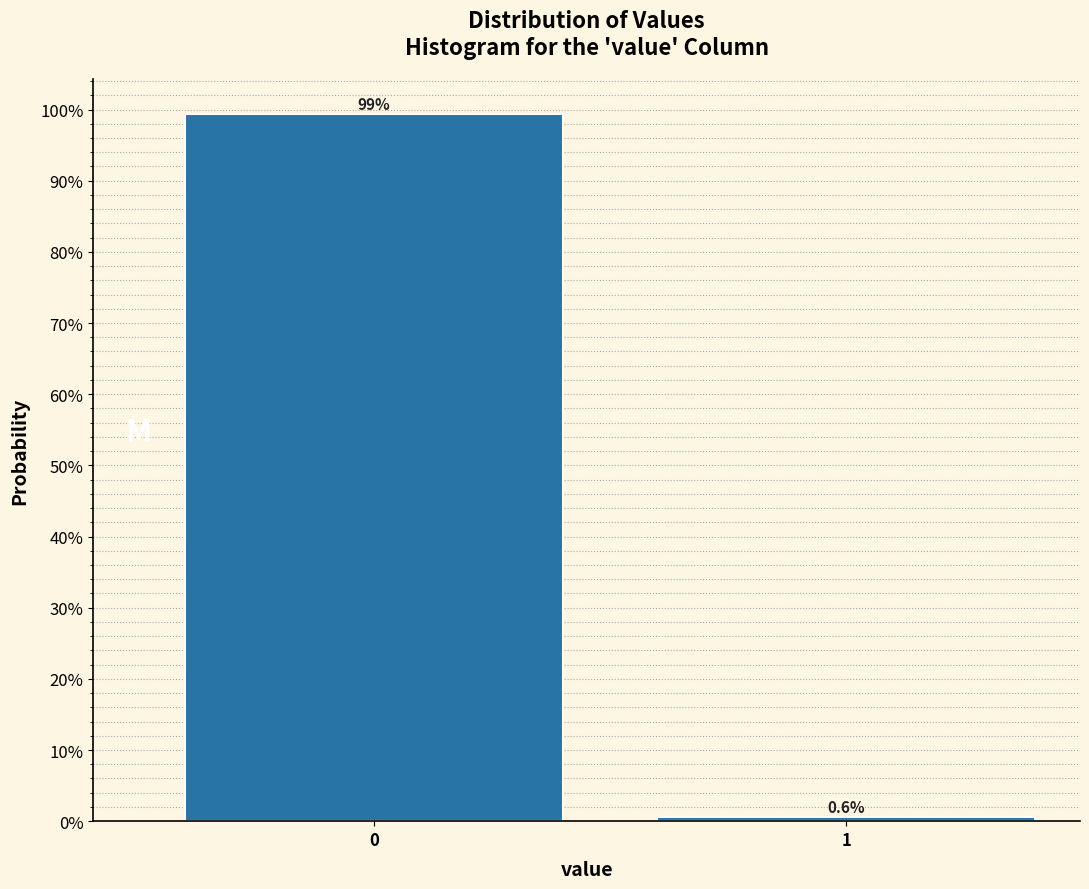

Reading left to right, list all the values displayed in this chart.

0=99.4	1=0.6